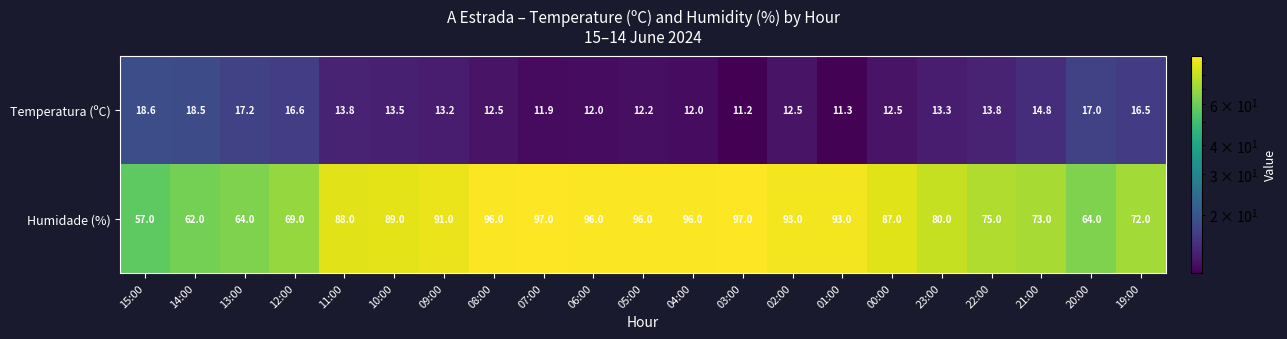

List the series in order of their overall mean, highest first.

Humidade (%), Temperatura (ºC)